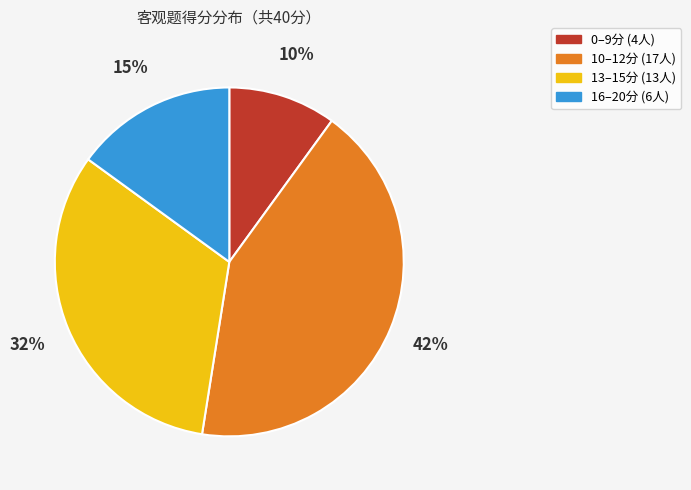

Is there a majority slice in this chart?

No